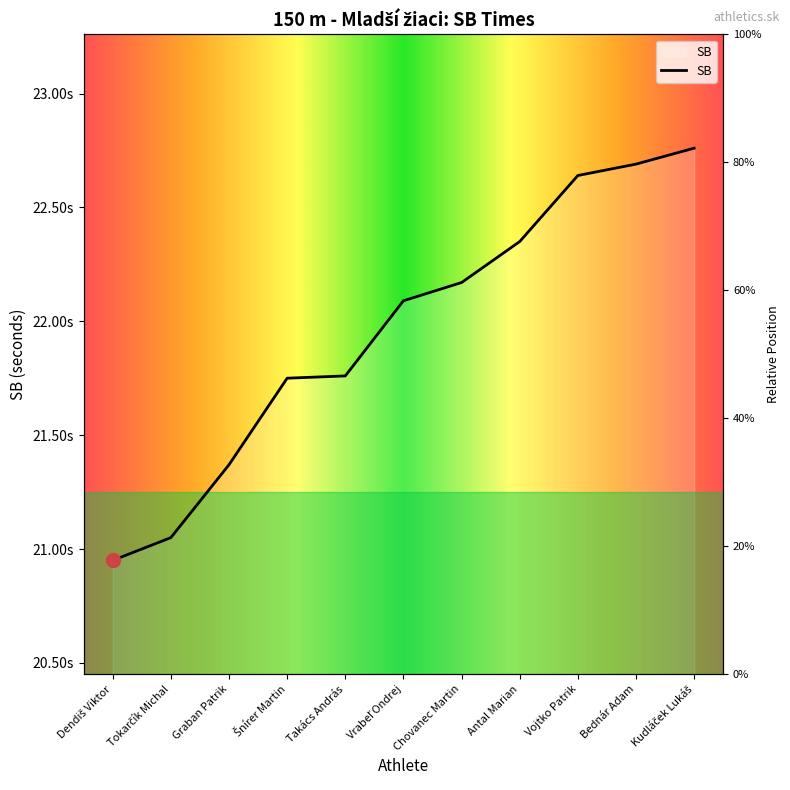

What is the value of the 1st point from the left?

20.9